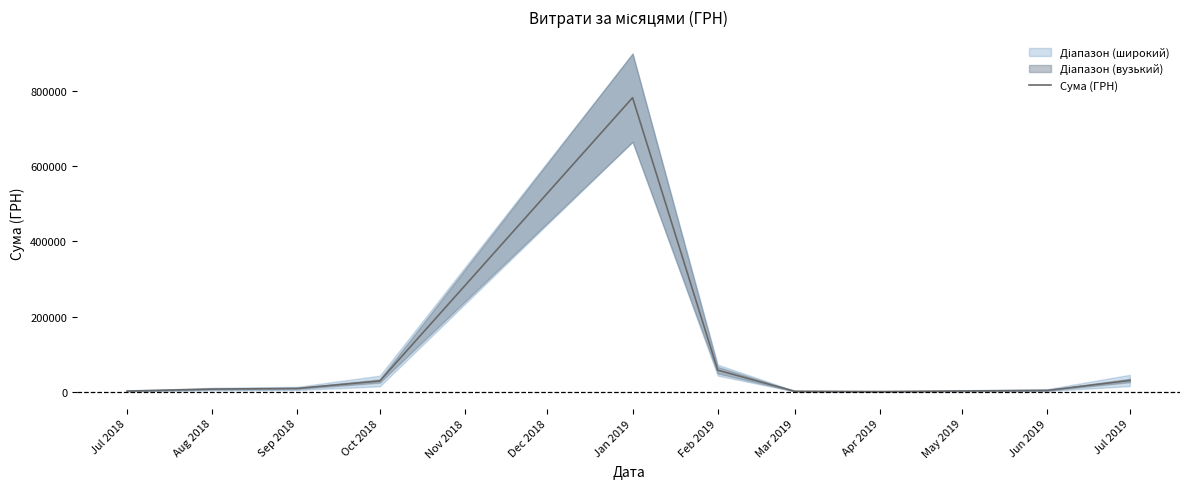

What is the highest value of the Сума (ГРН) series?

782603.3